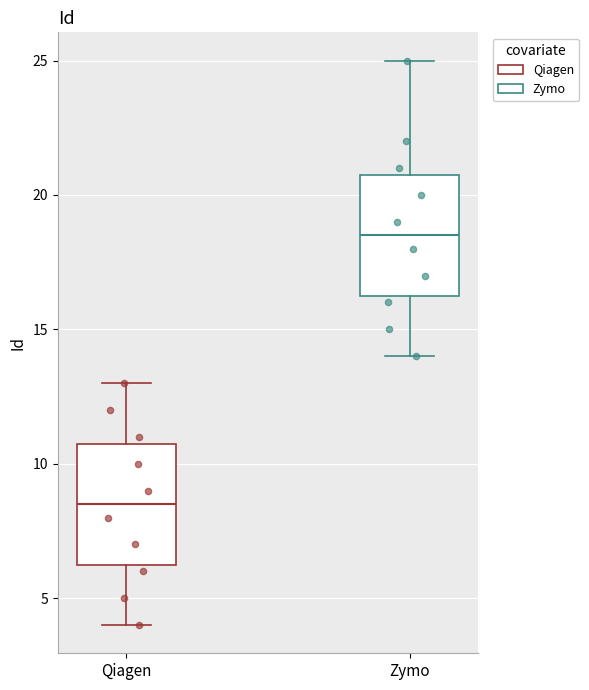

Reading left to right, read every box against the y-axis: the position of its median line, the range the box covers, and the ends of its whiskers. The values are not printed on the chart, so give them approximately, as read against the axis.

Qiagen: median 8.5, box 6.5 to 11.0, whiskers 4.0 to 13.0
Zymo: median 18.5, box 16.5 to 21.0, whiskers 14.0 to 25.0